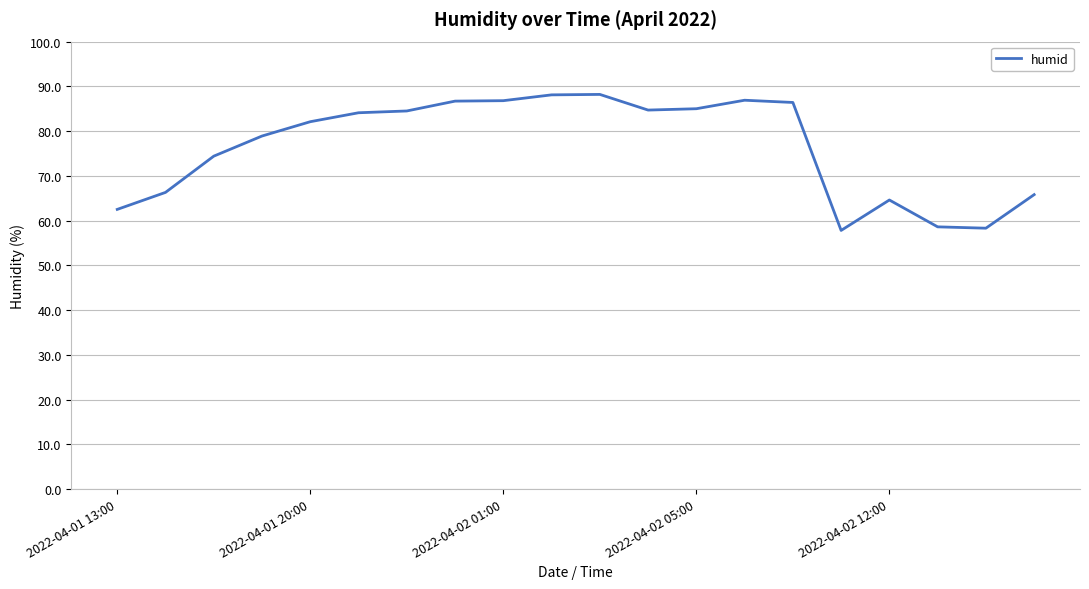

What is the difference between the maximum and minimum values?

30.4